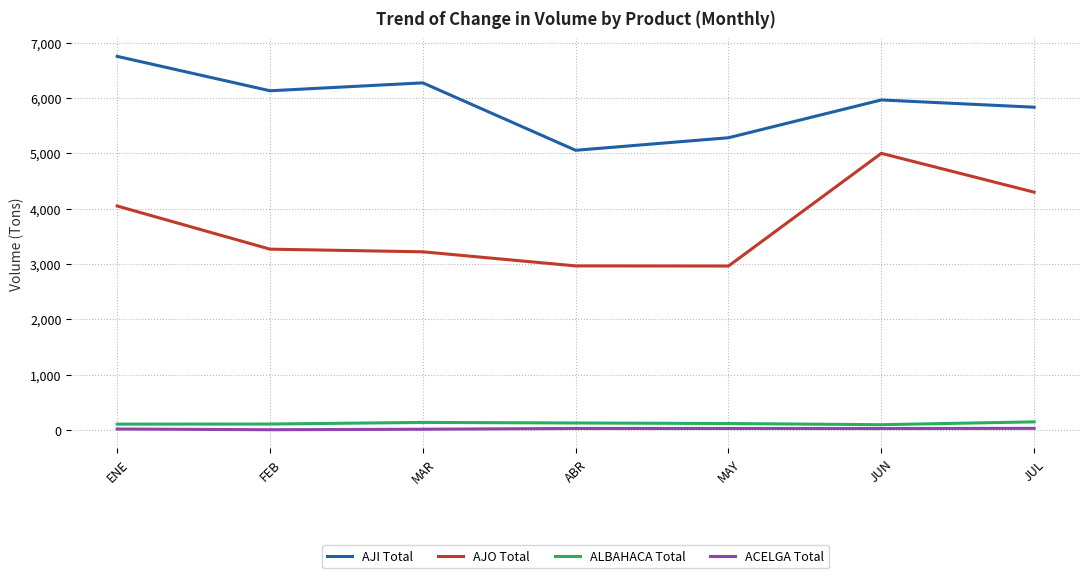

What is the maximum value for AJI Total?

6753